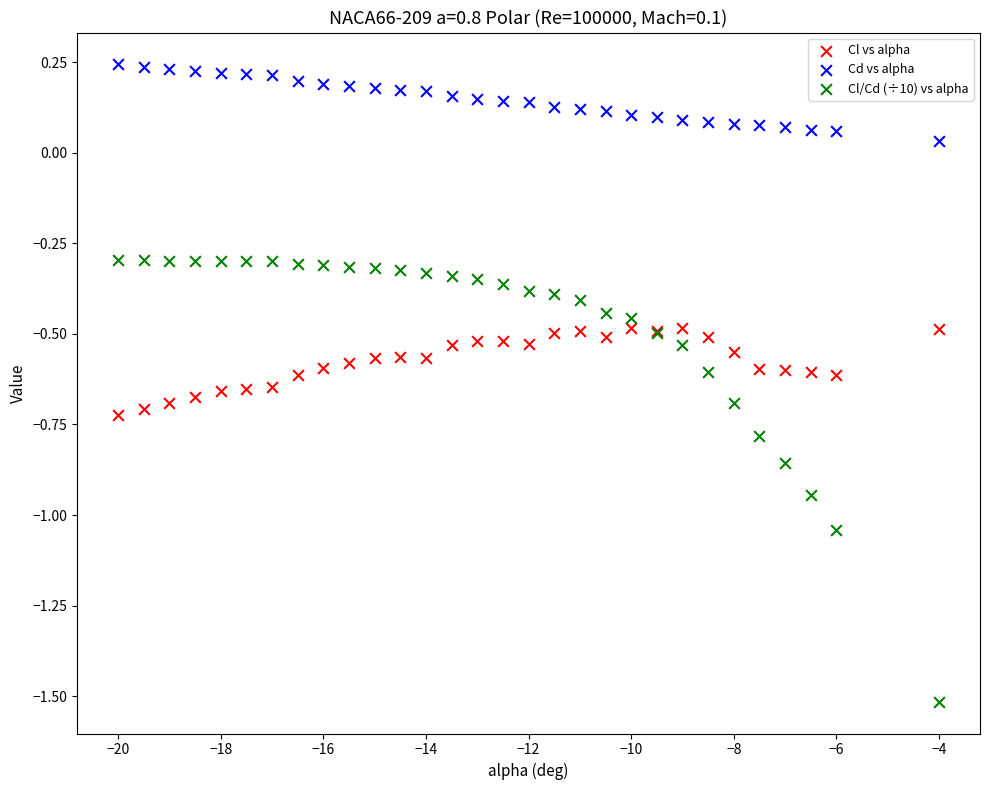

What are all the series names shown in the legend?

Cl vs alpha, Cd vs alpha, Cl/Cd (÷10) vs alpha